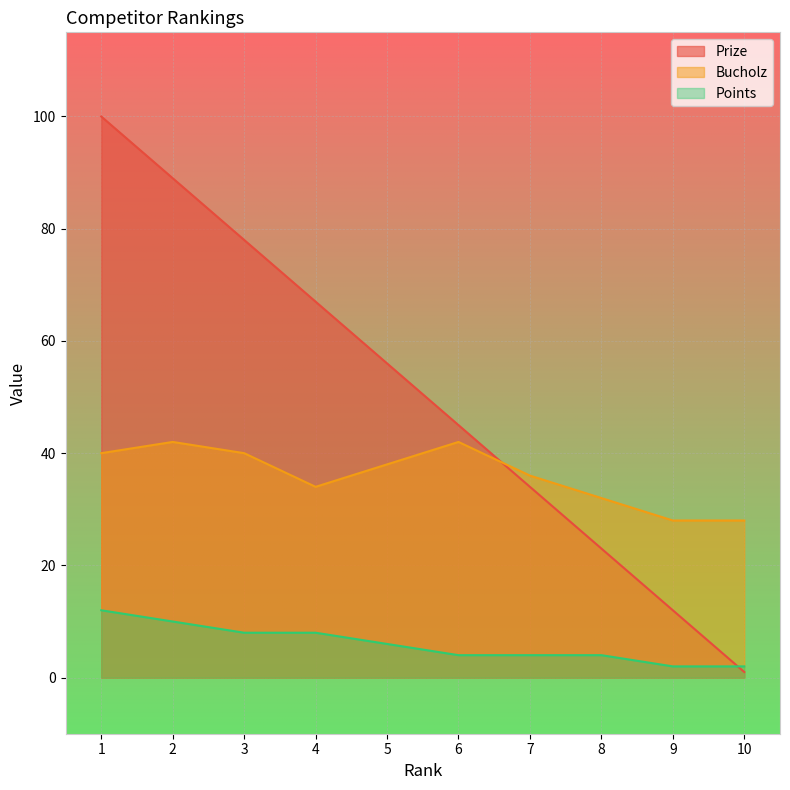

Which series ends up on top after the final intersection of Prize and Points?

Points